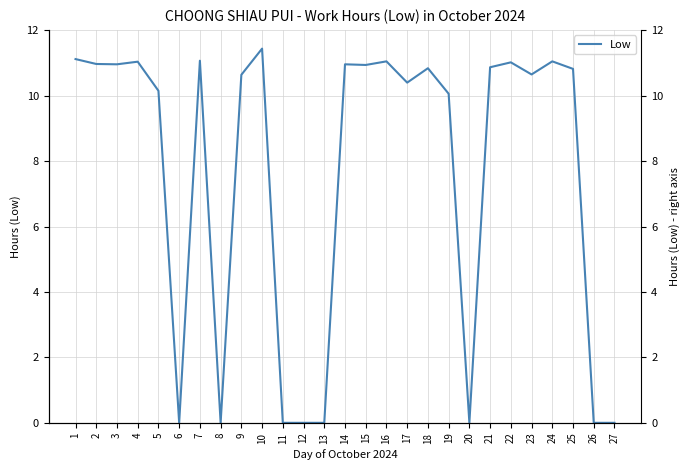

How many distinct data groups are displayed?

1